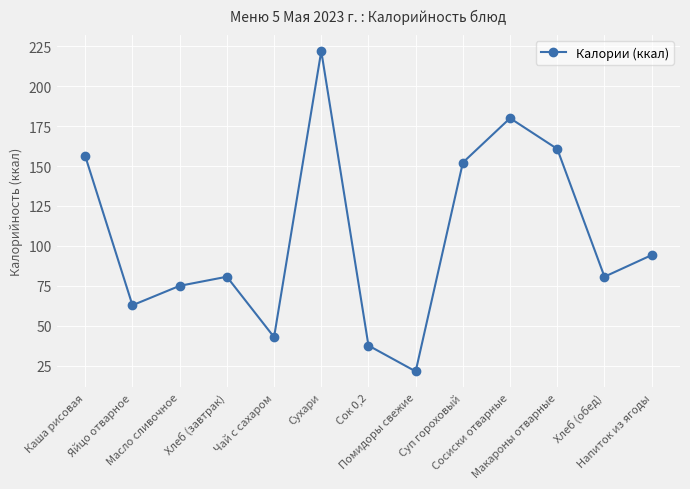

Which category has the highest value across all series?

Сухари